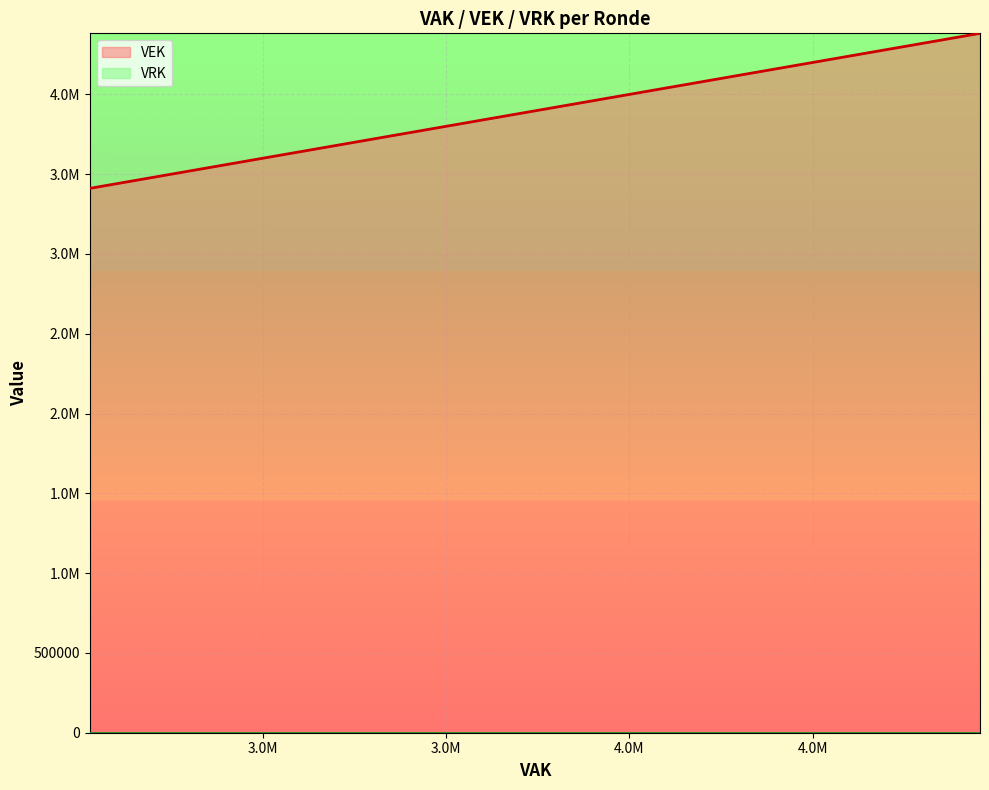

How many lines are shown in the chart?

1